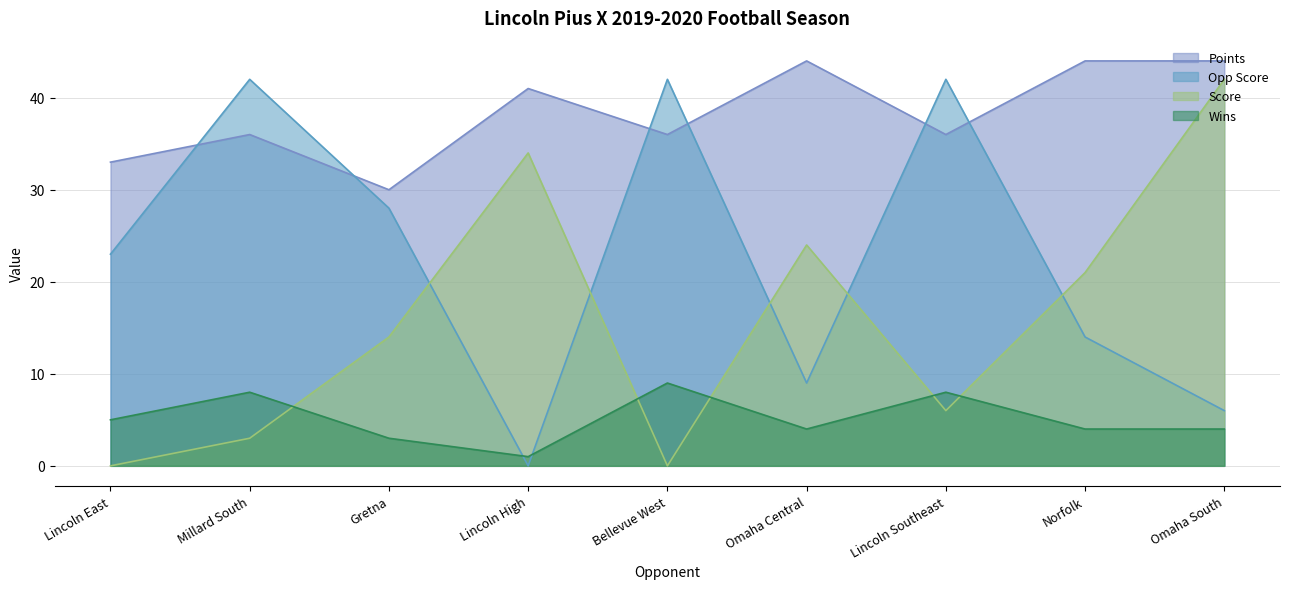

At which category is the sum across all series the highest?

Omaha South